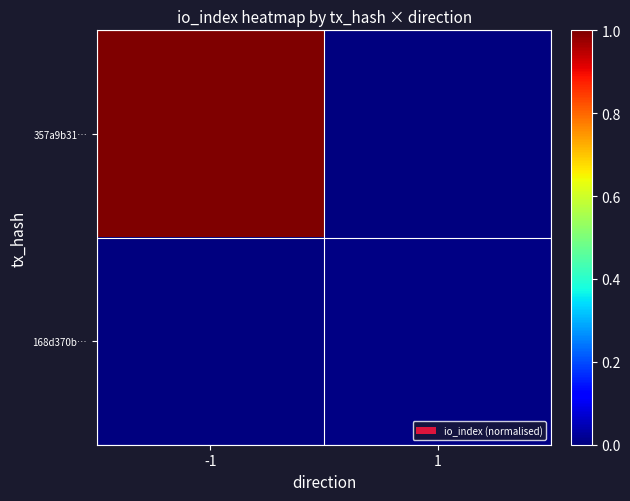

Which category has the lowest value across all series?

1